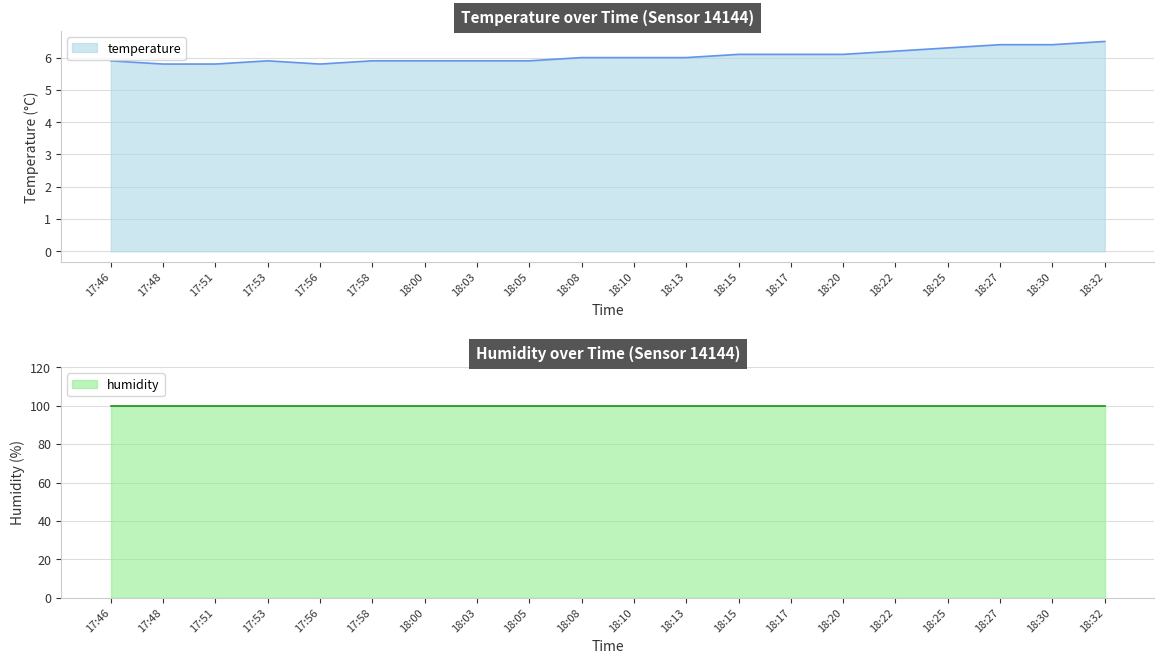

What is the average value?

6.0